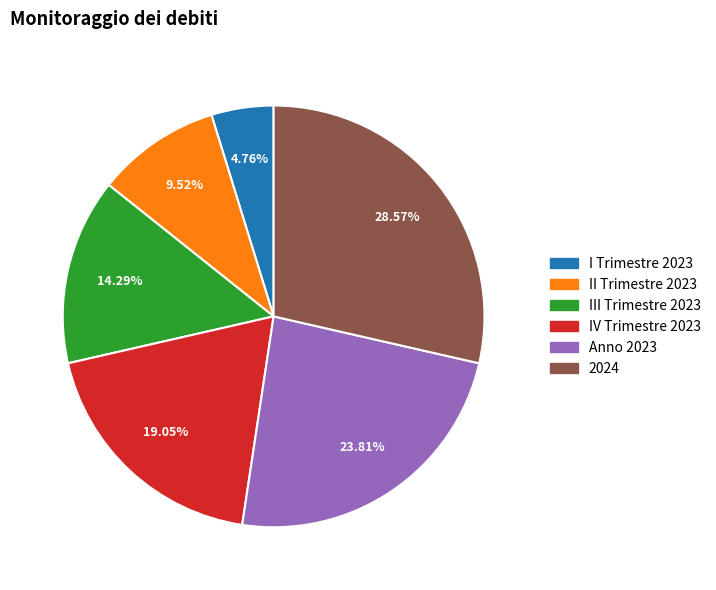

Is there a majority slice in this chart?

No